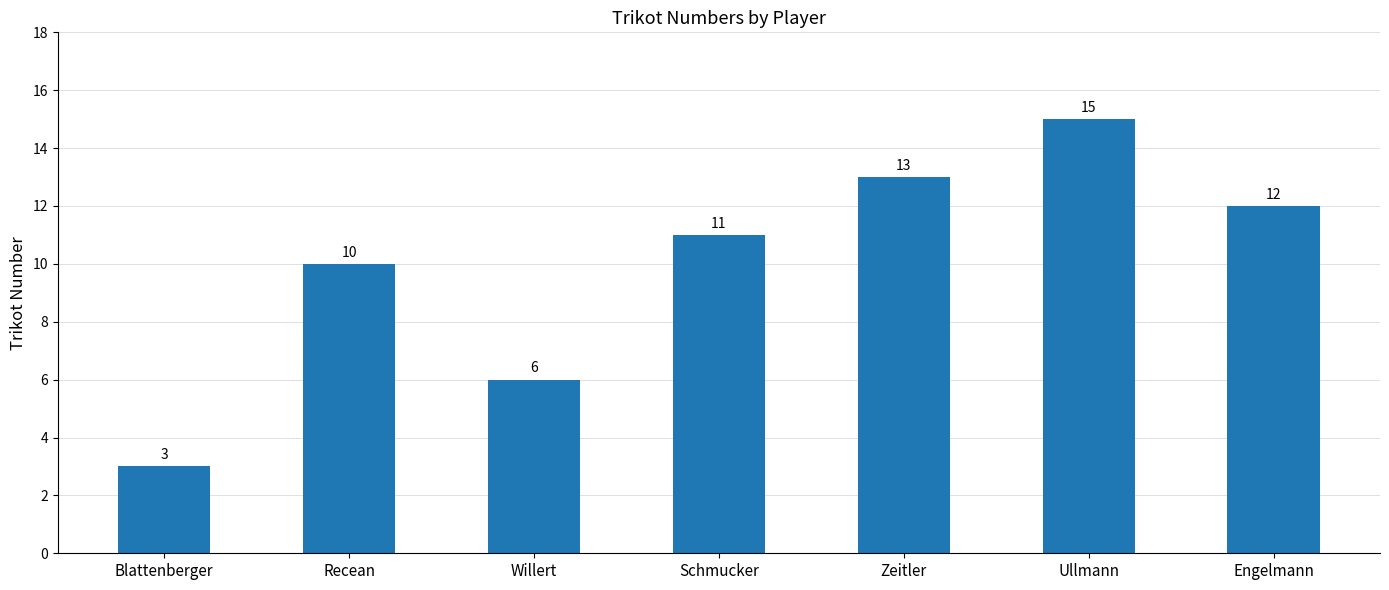

What is the change in value from Blattenberger to Recean?

+7